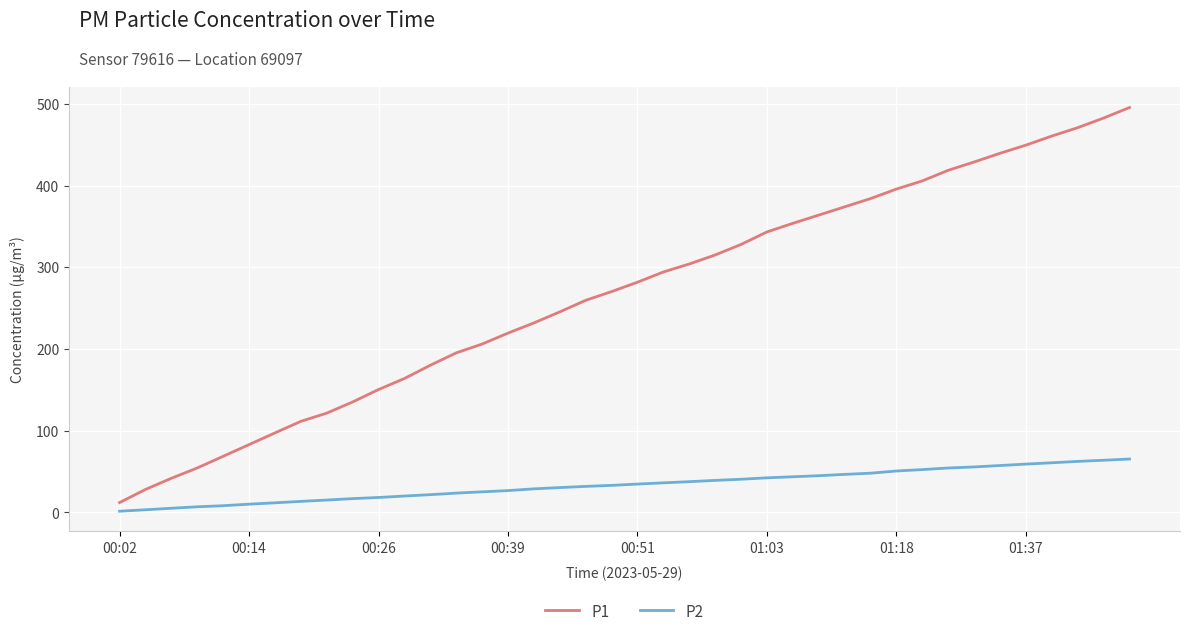

Which series has the largest total across all categories?

P1